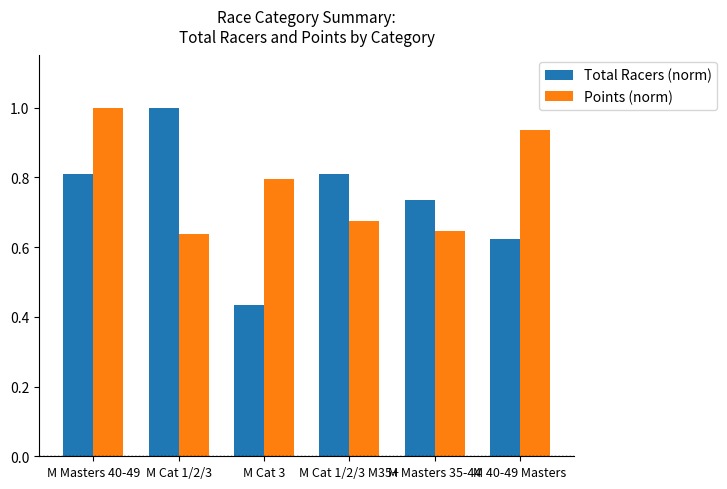

Rank the series at M Cat 1/2/3 M35+ from highest to lowest value.

Total Racers (norm), Points (norm)